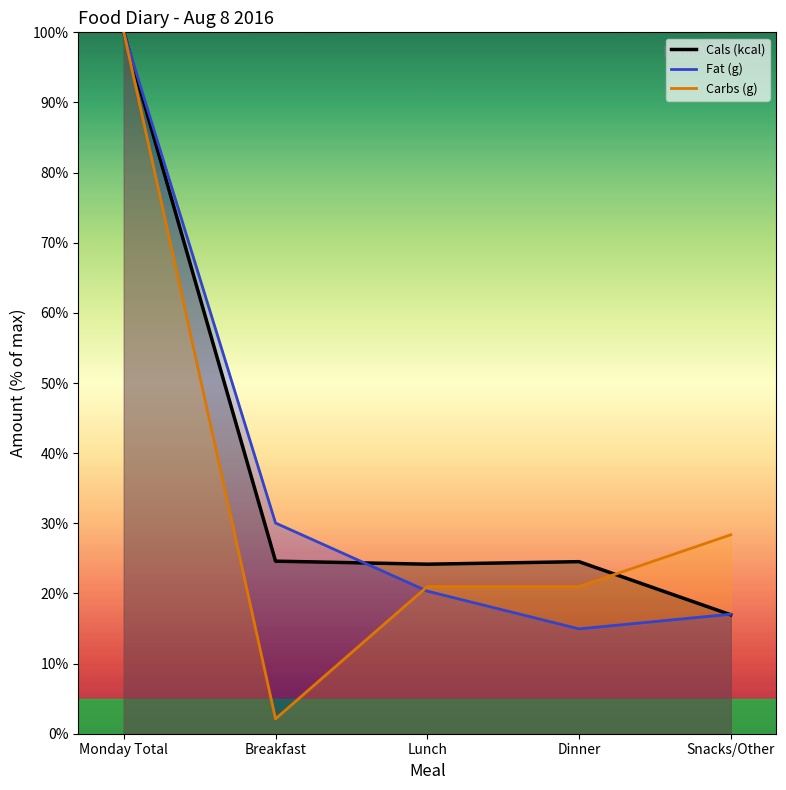

Rank the categories by Cals (kcal) value from highest to lowest.

Monday Total, Breakfast, Dinner, Lunch, Snacks/Other